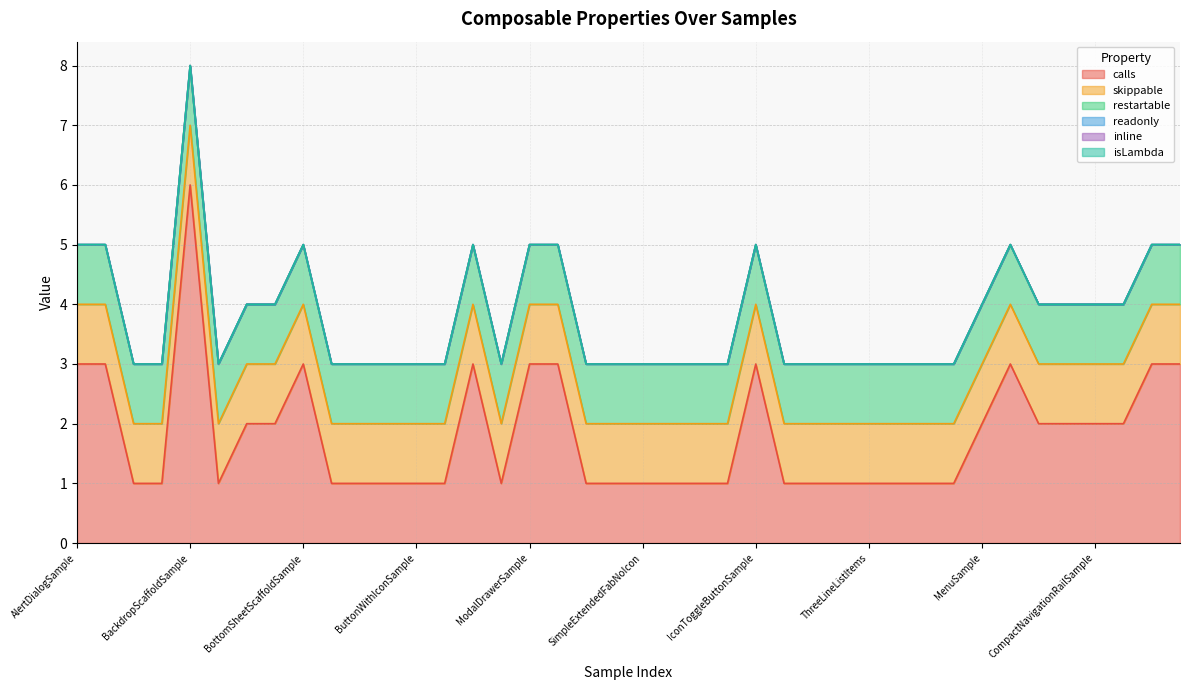

List the series in order of their peak value, lowest first.

readonly, inline, isLambda, skippable, restartable, calls